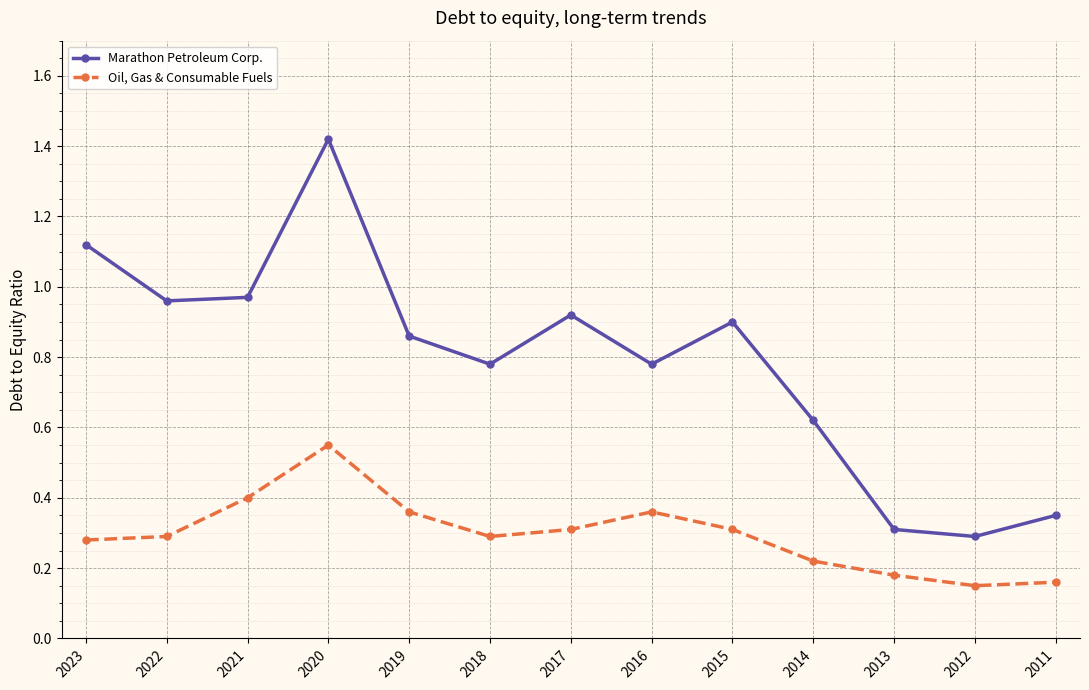

Rank the series by their maximum value, from lowest to highest.

Oil, Gas & Consumable Fuels, Marathon Petroleum Corp.